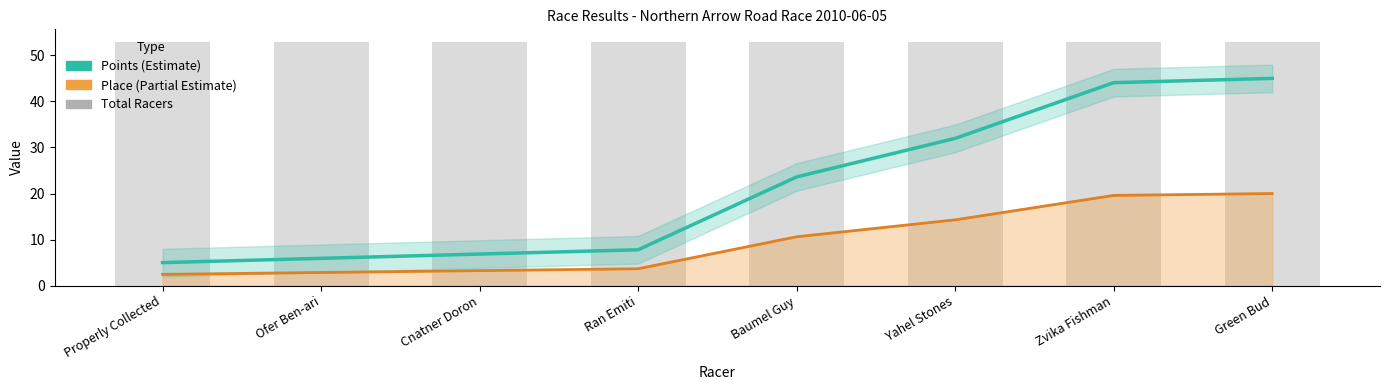

At which label does Points (line) first exceed 23?

Baumel Guy